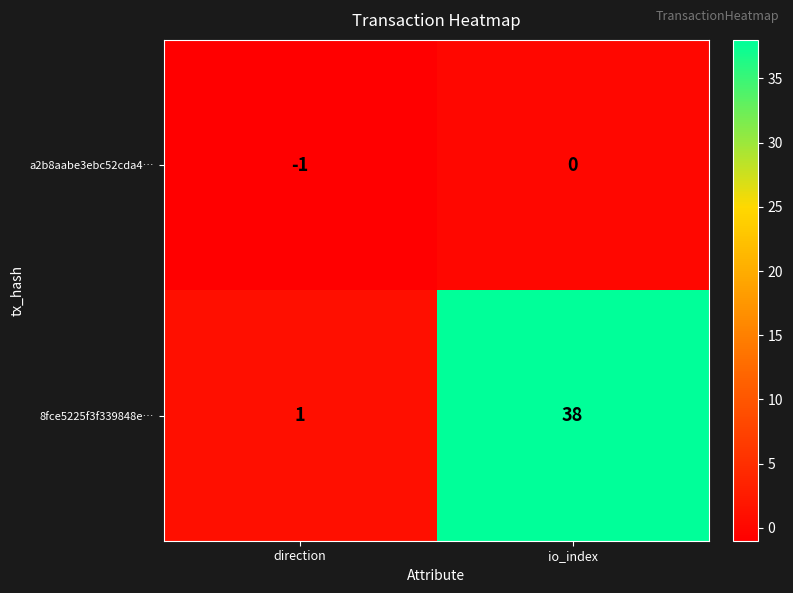

Which series has the widest spread of values?

8fce5225f3f339848e…